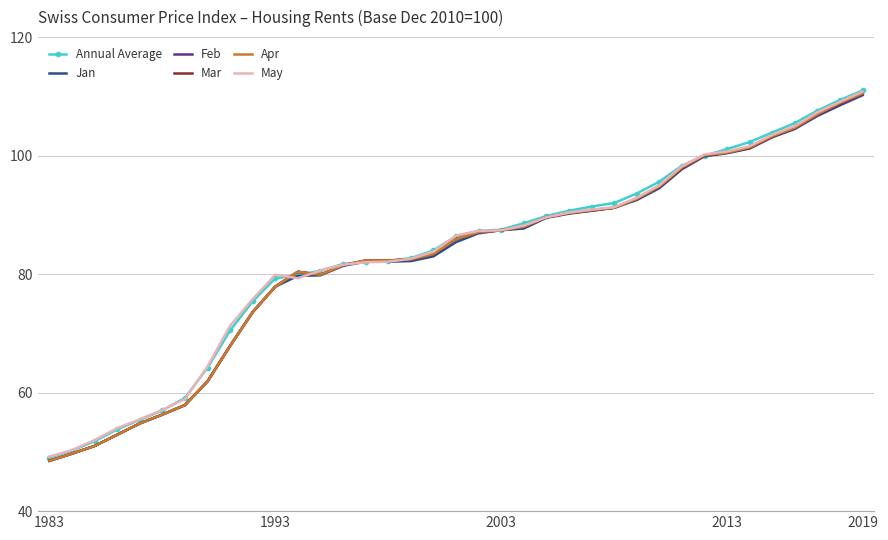

What is the greatest value displayed?

111.0